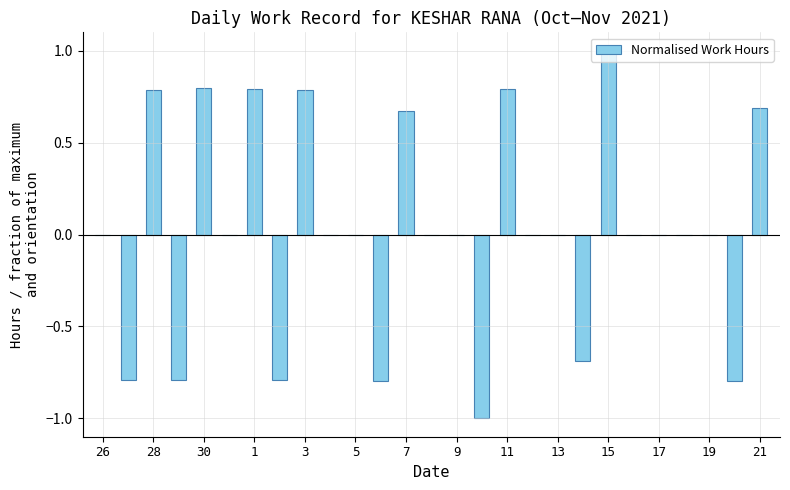

What is the greatest value displayed?

1.0